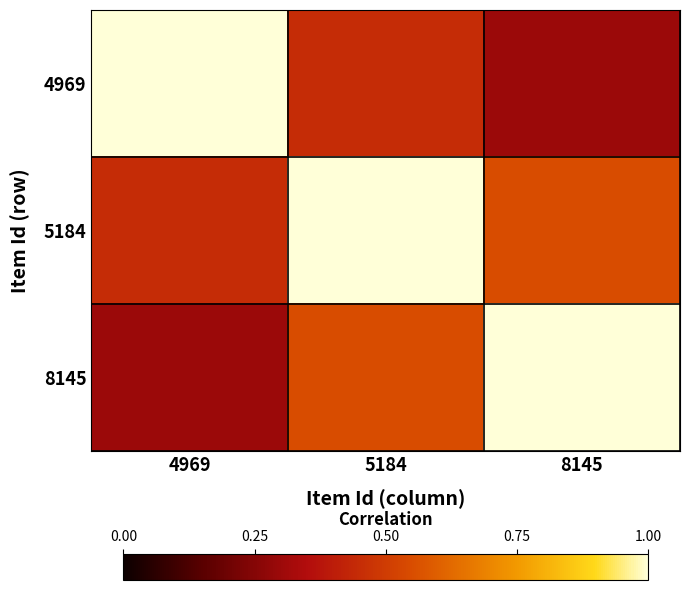

What is the total value across all series at 4969?

1.8